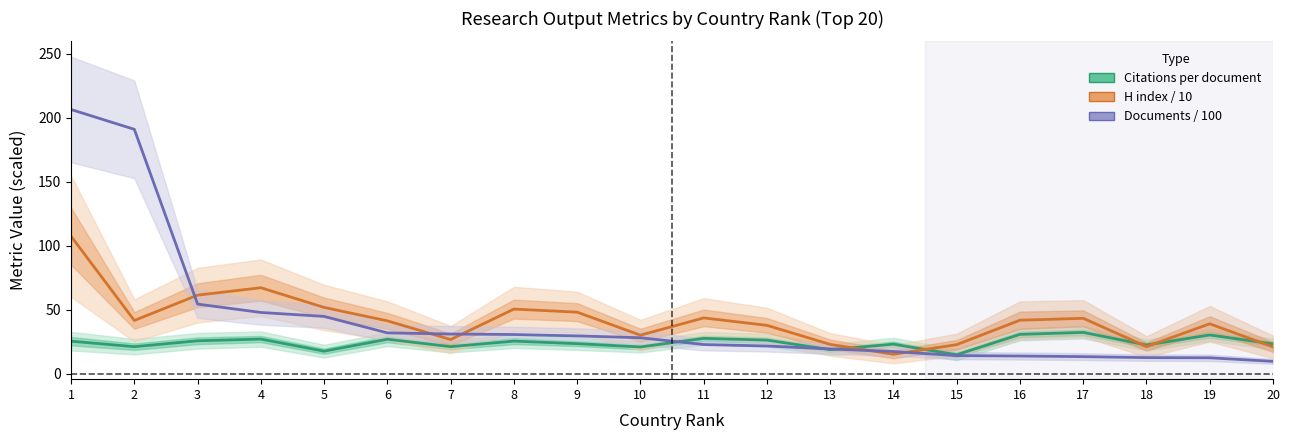

The value of Documents / 100 at 16 is 13.7. True or false?

True